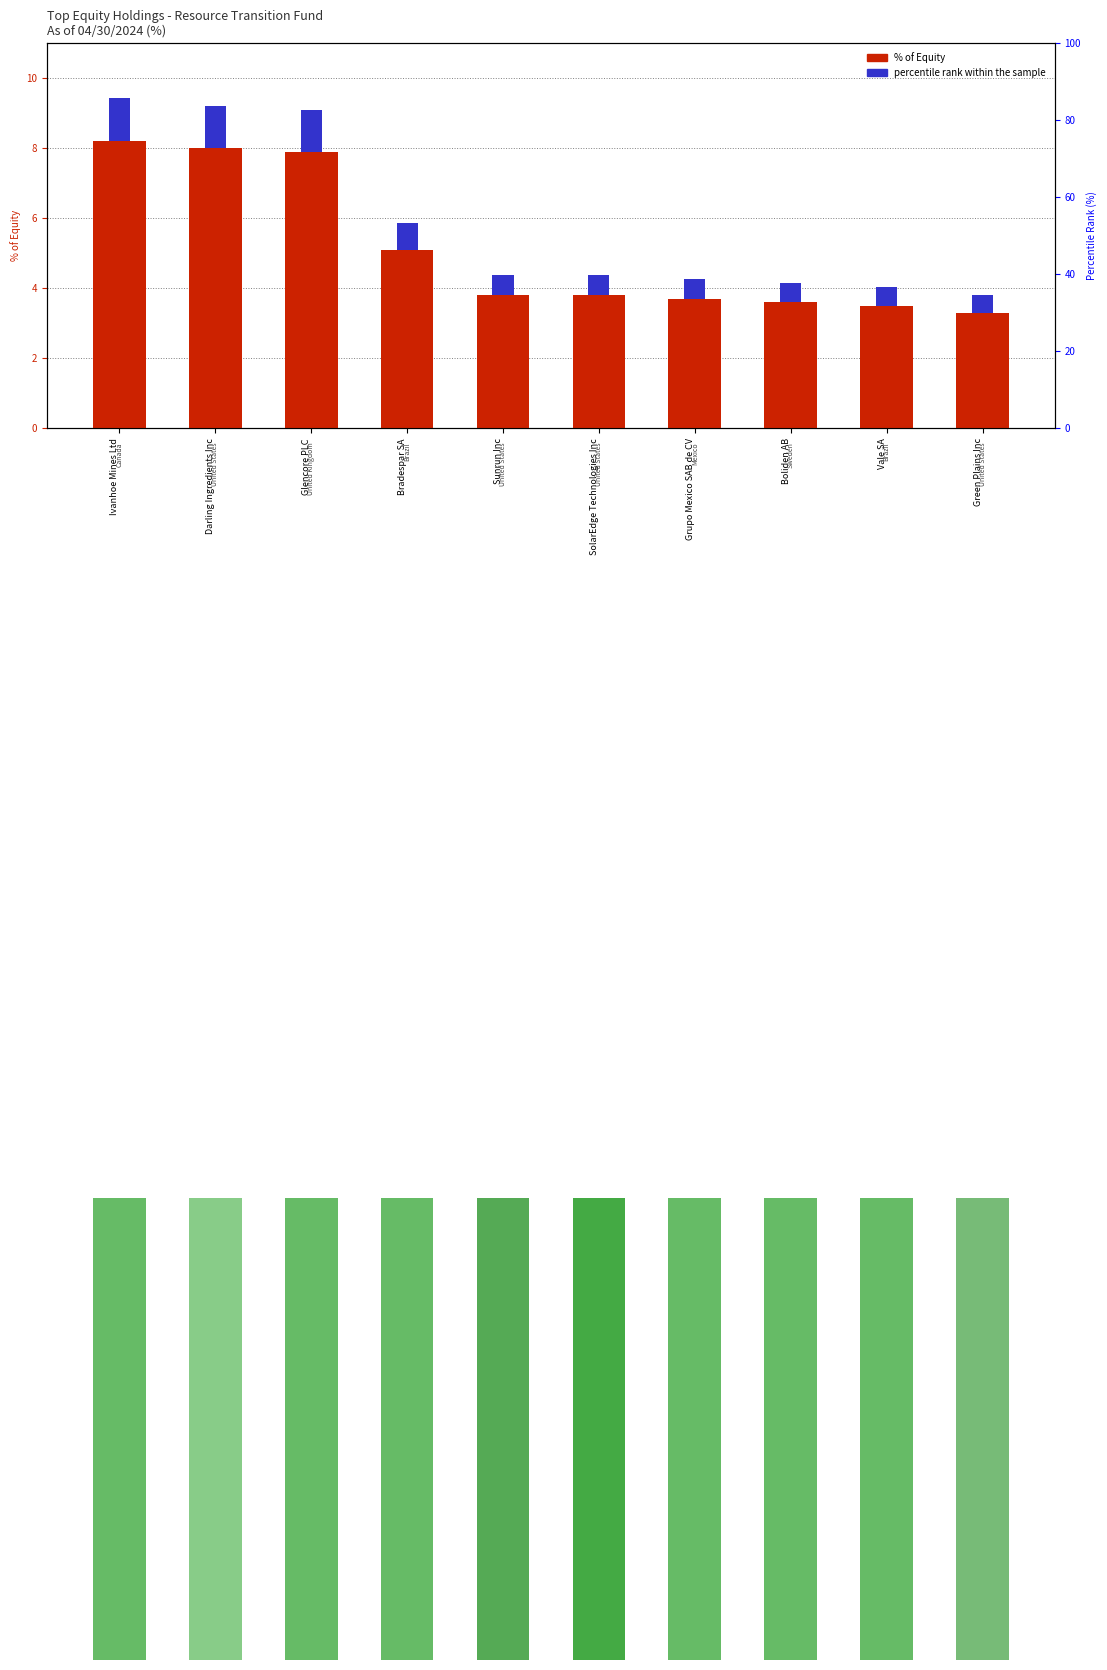

Which label corresponds to the smallest value in the chart?

Green Plains Inc